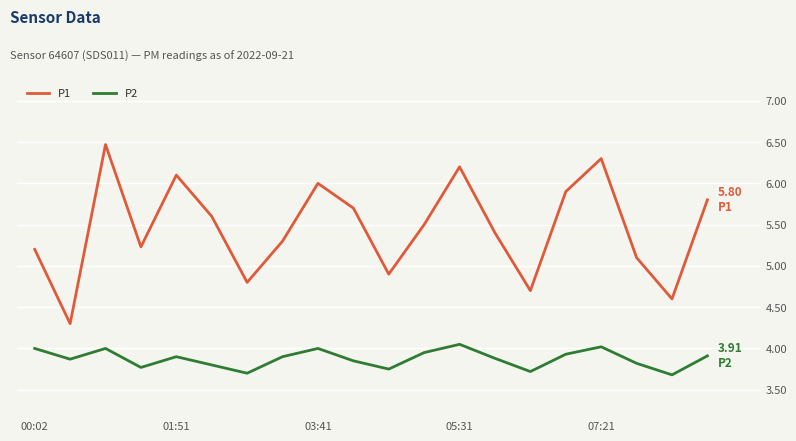

How many categories are shown in the chart?

20